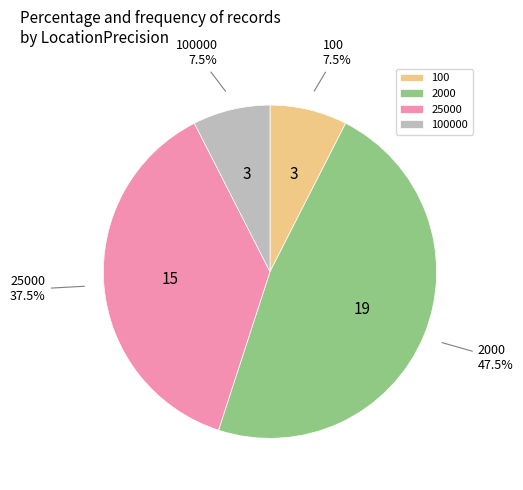

Is there any slice that represents more than half of the pie?

No